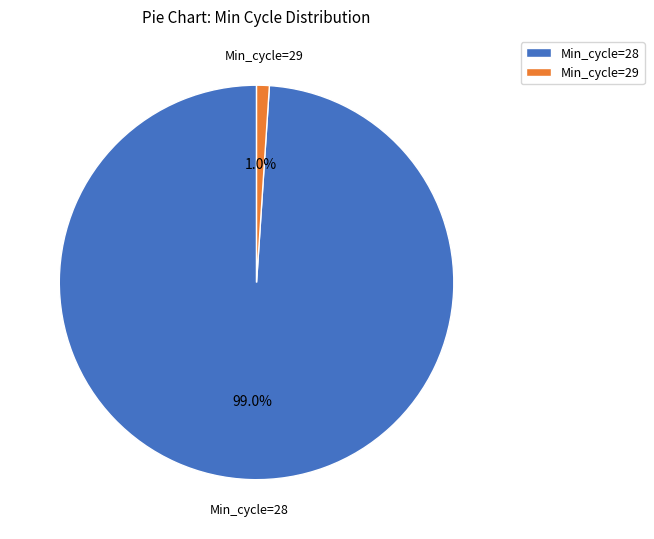

What percentage do Min_cycle=29 and Min_cycle=28 together represent?

100.0%